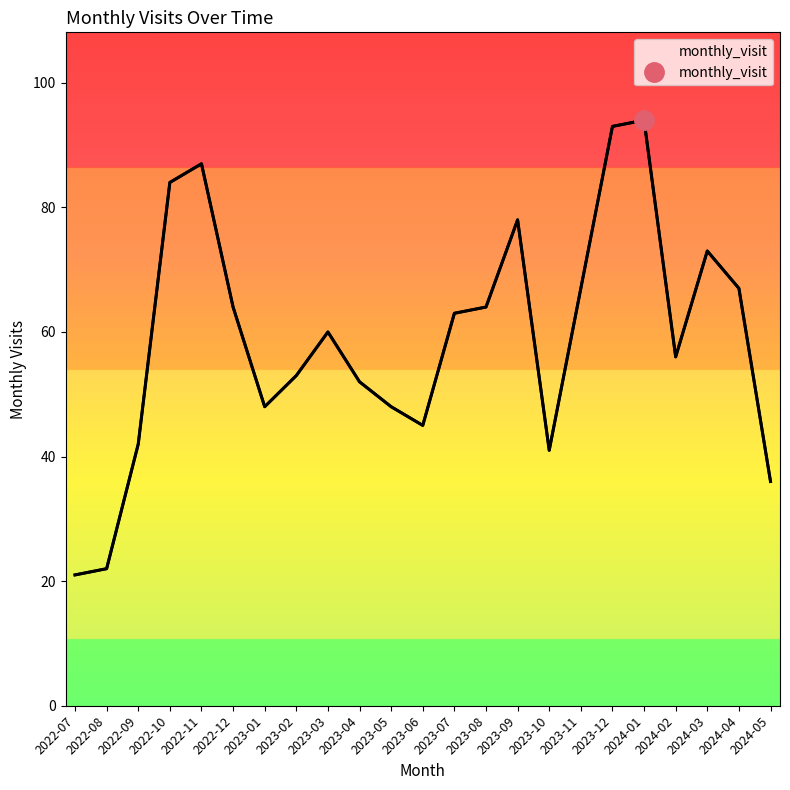

Which has a higher value, 2022-12 or 2024-01?

2024-01